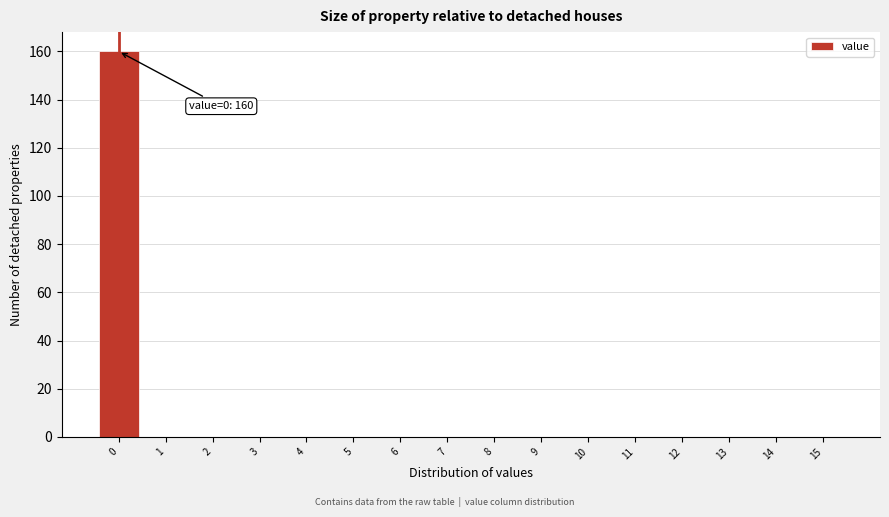

Which range on the x-axis has the tallest bar?

-0.5 to 0.5